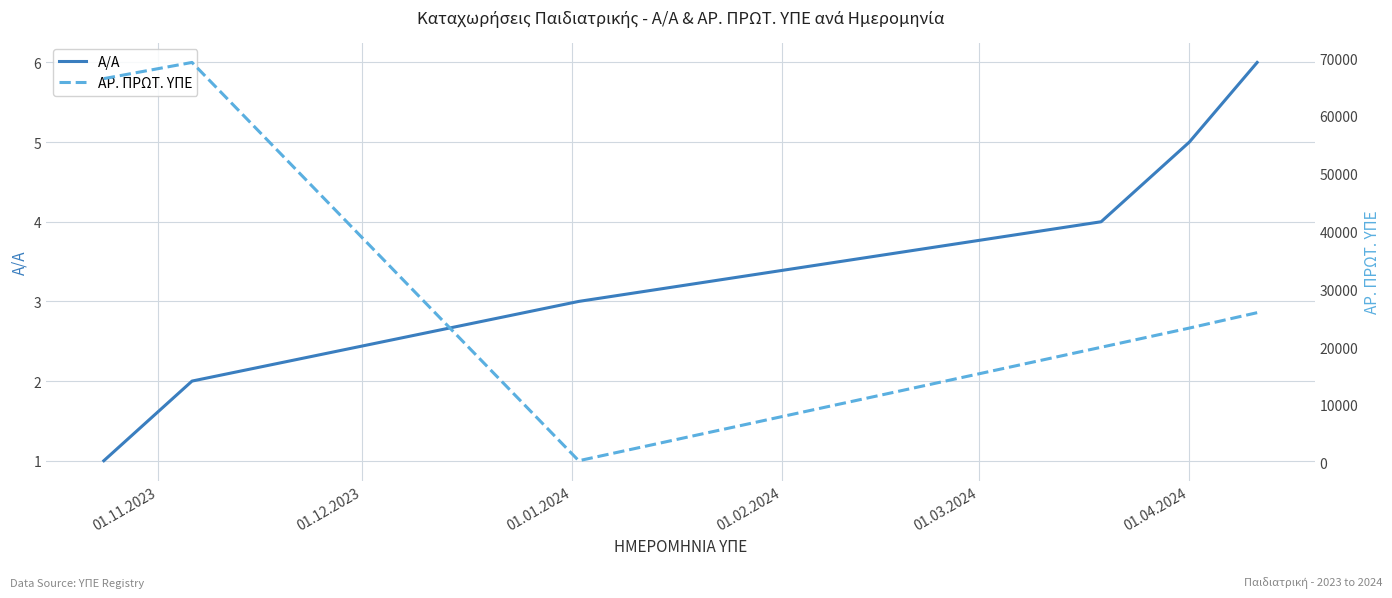

What is the difference between the maximum and second lowest values in the ΑΡ. ΠΡΩΤ. ΥΠΕ series?

49266